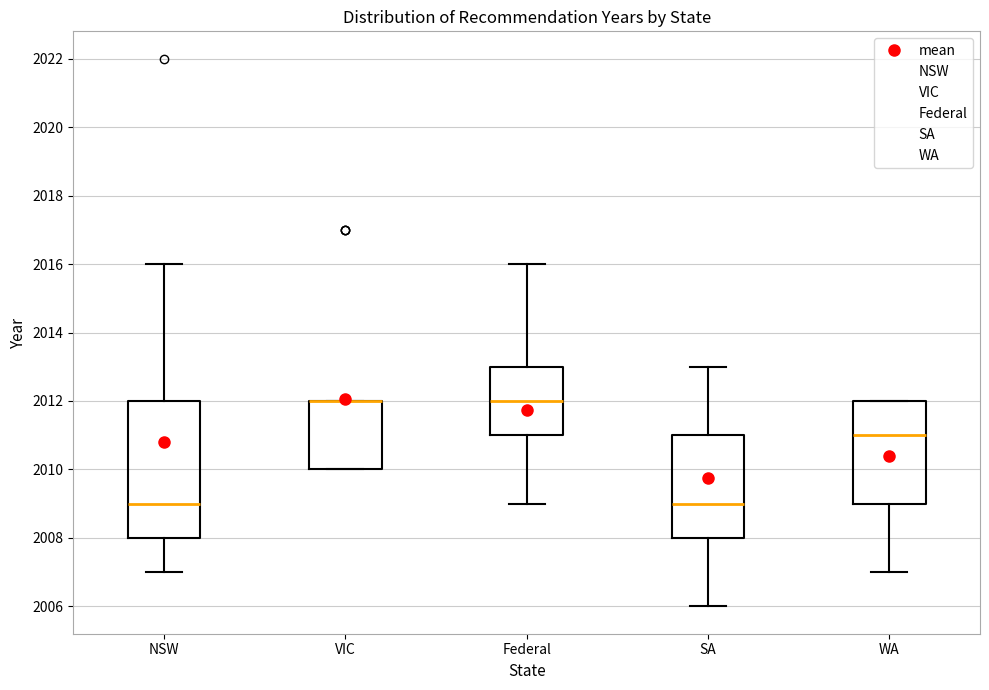

Reading left to right, read every box against the y-axis: the position of its median line, the range the box covers, and the ends of its whiskers. The values are not printed on the chart, so give them approximately, as read against the axis.

NSW: median 2009, box 2008 to 2012, whiskers 2007 to 2016
VIC: median 2012 (drawn on the box's upper edge), box 2010 to 2012, whiskers 2010 to 2012
Federal: median 2012, box 2011 to 2013, whiskers 2009 to 2016
SA: median 2009, box 2008 to 2011, whiskers 2006 to 2013
WA: median 2011, box 2009 to 2012, whiskers 2007 to 2012